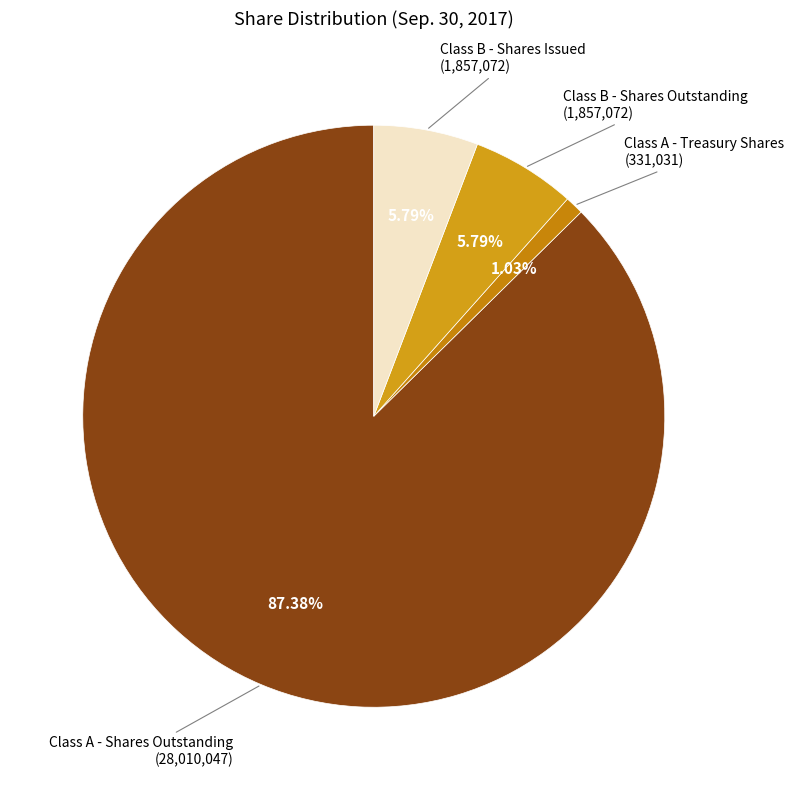

Count the number of slices in the pie.

4